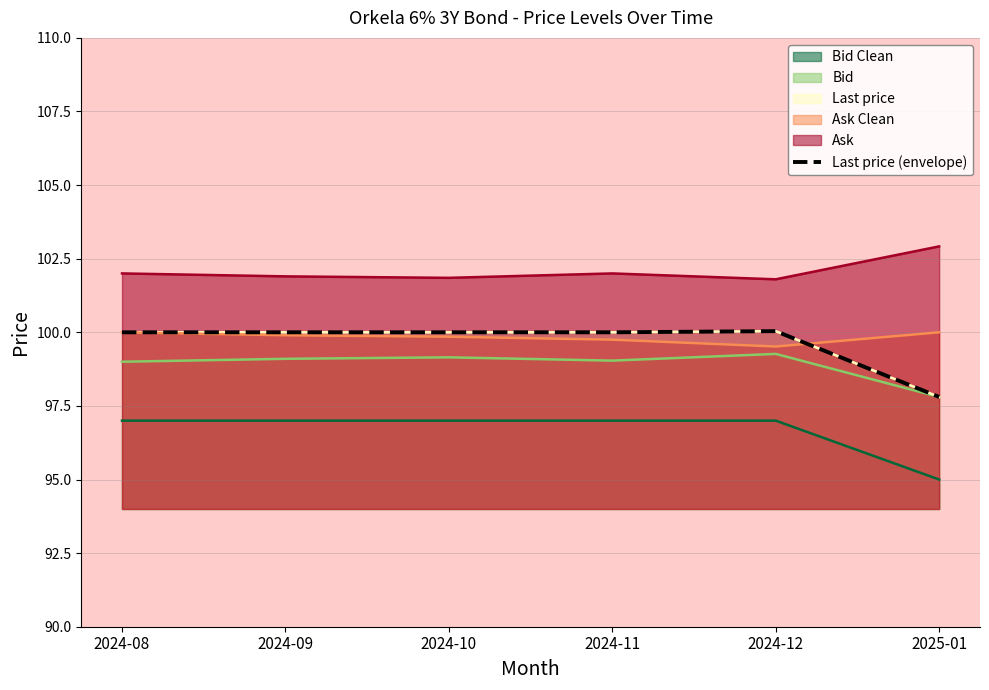

True or false: the data shows 100.0 at 2024-10.

True